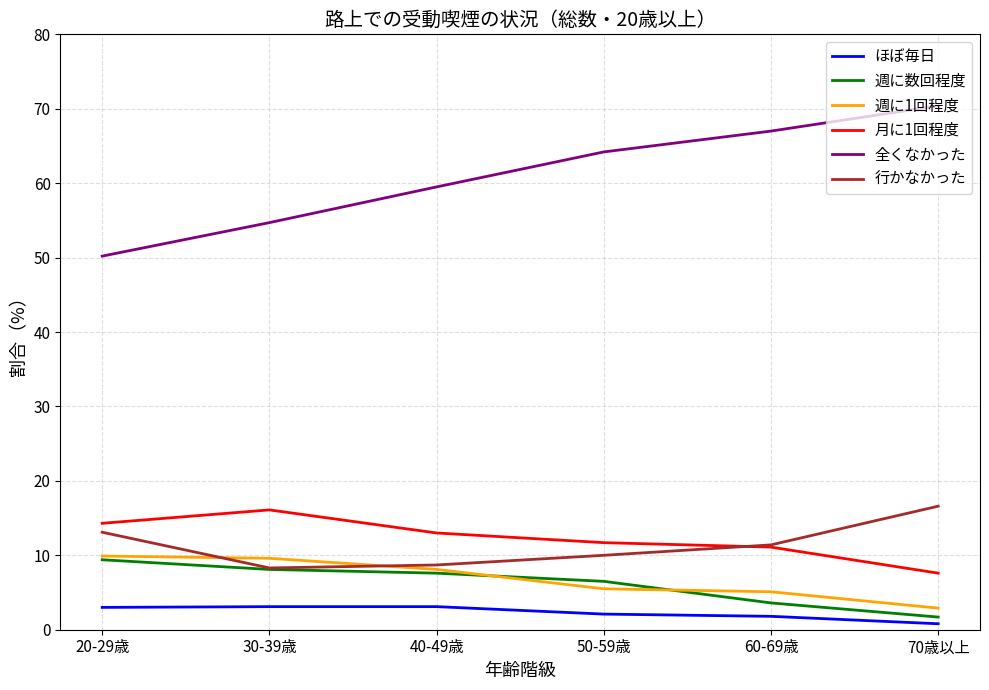

The 週に1回程度 series shows 5.1 at 60-69歳. True or false?

True